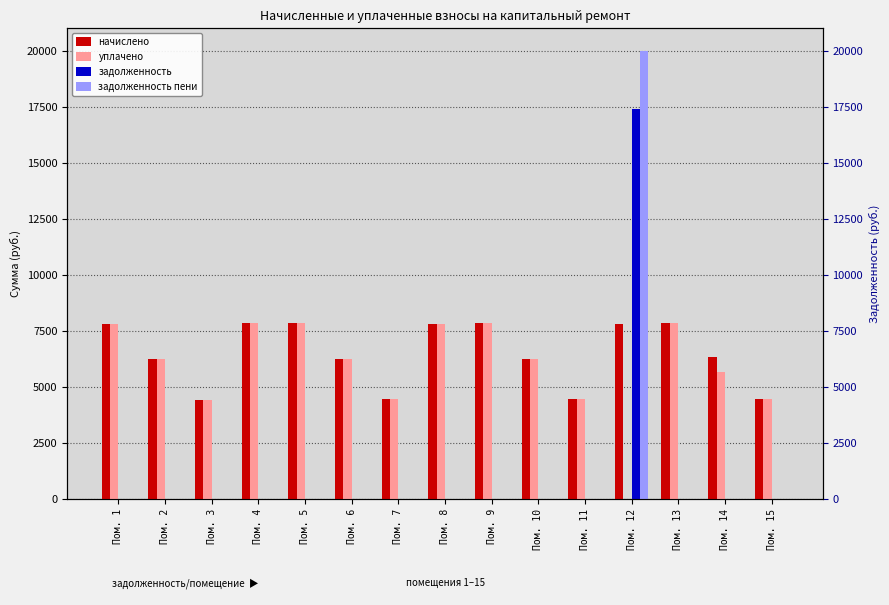

Are the bars grouped side by side (vs. stacked)?

Yes